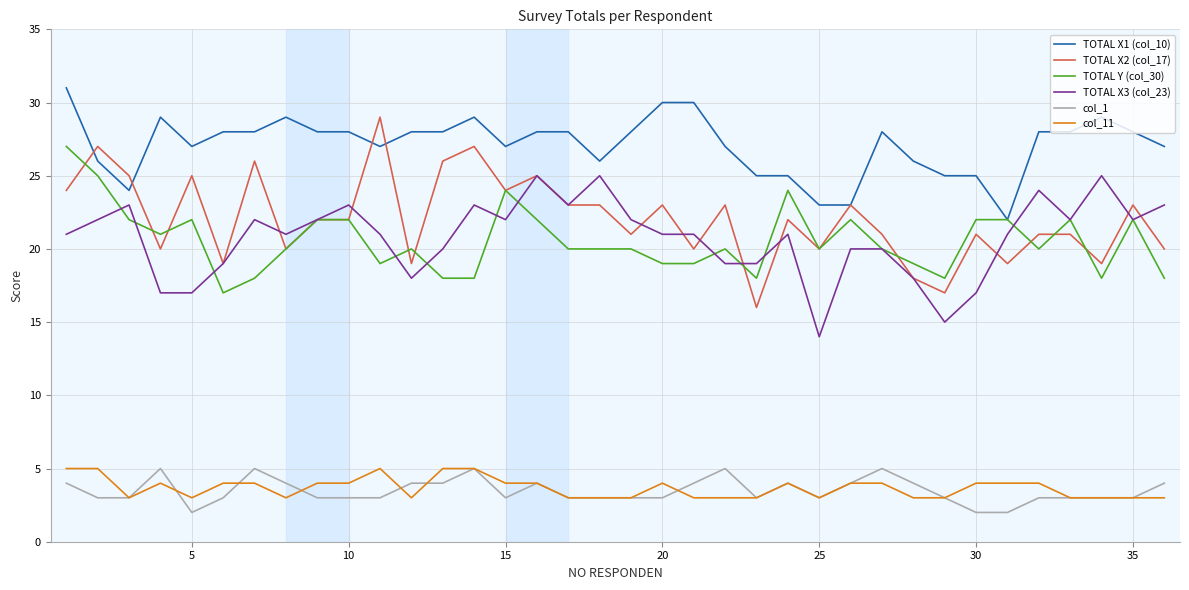

How many distinct data groups are displayed?

6